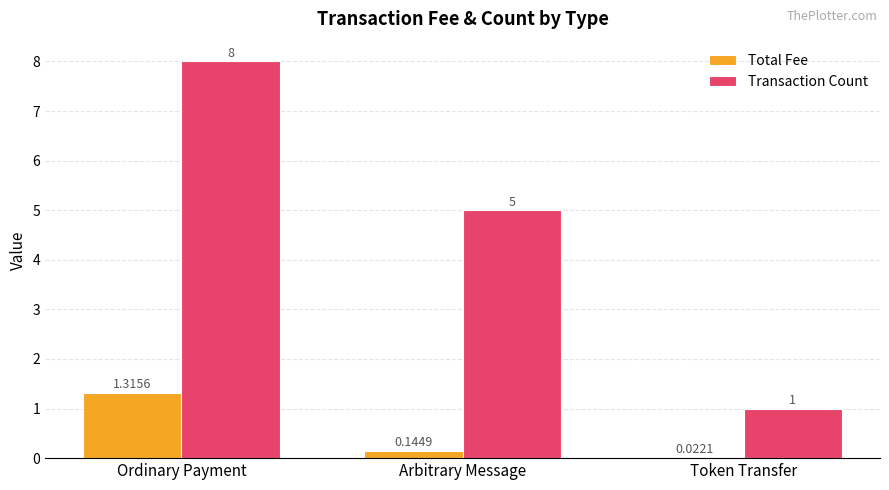

At which label does Transaction Count reach its peak?

Ordinary Payment